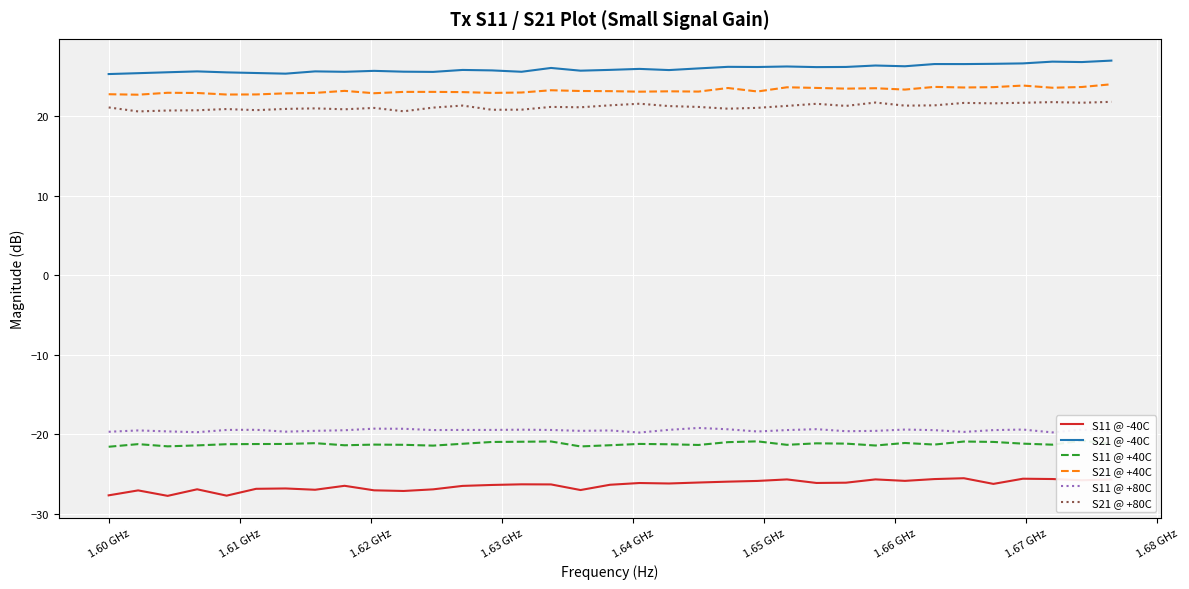

True or false: S11 @ +80C and S11 @ -40C intersect in this chart.

False